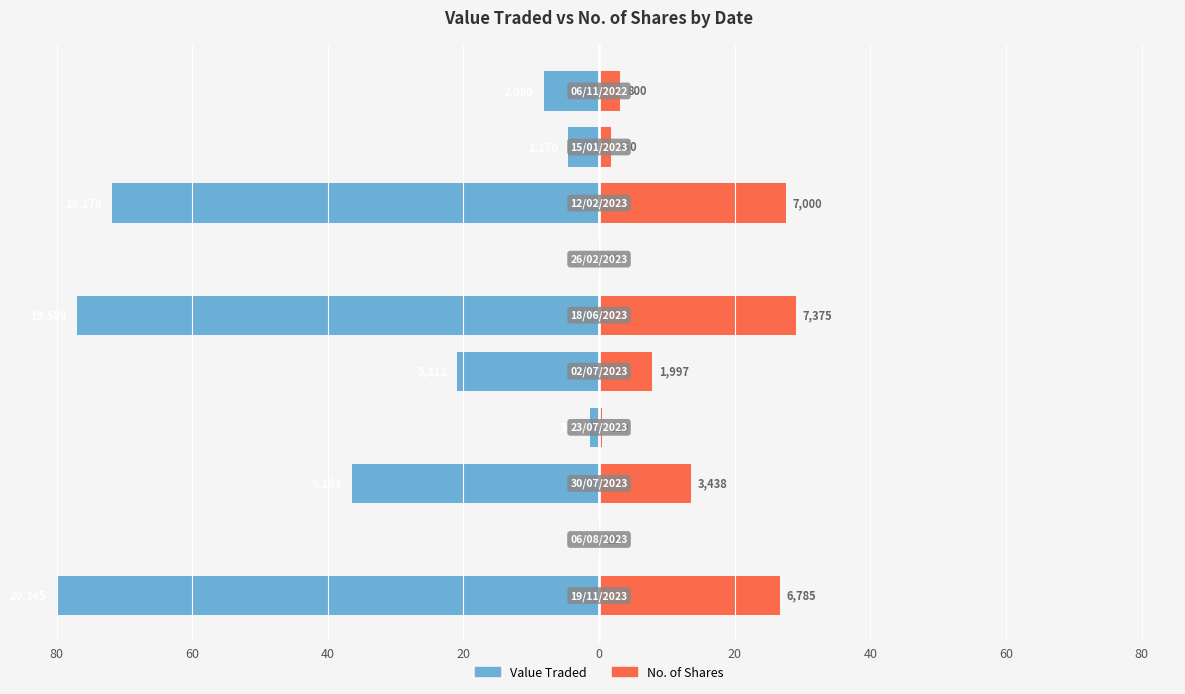

How many bars are there in each group?

2